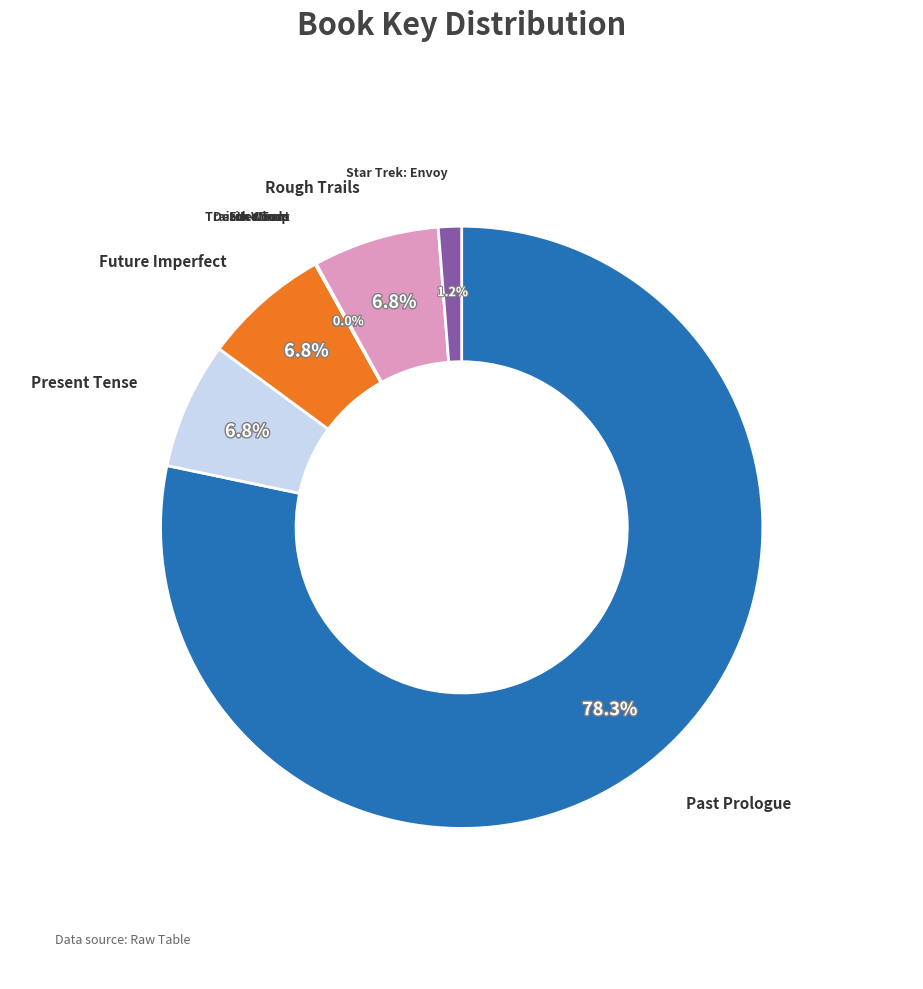

Is there a majority slice in this chart?

Yes